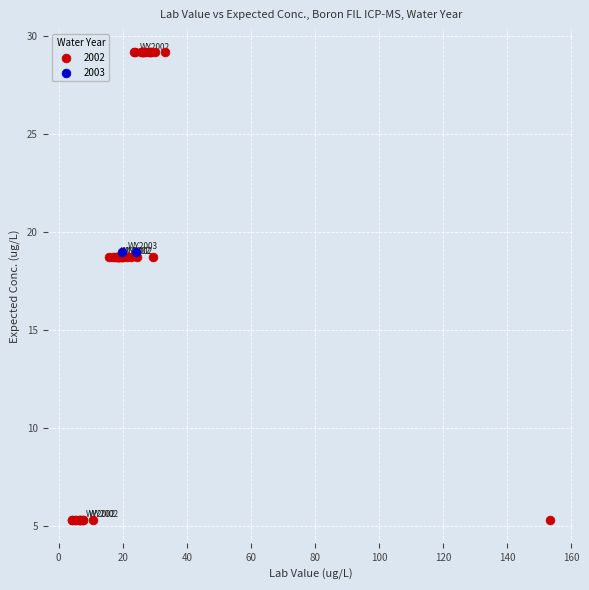

What are all the series names shown in the legend?

2002, 2003